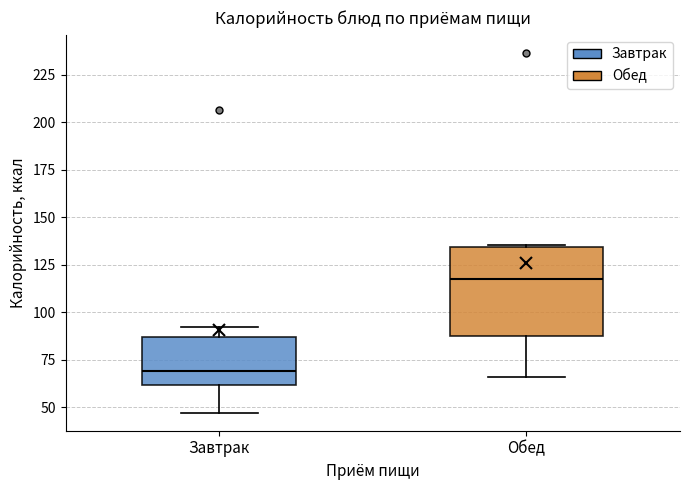

Which box's median line is the lowest?

Завтрак